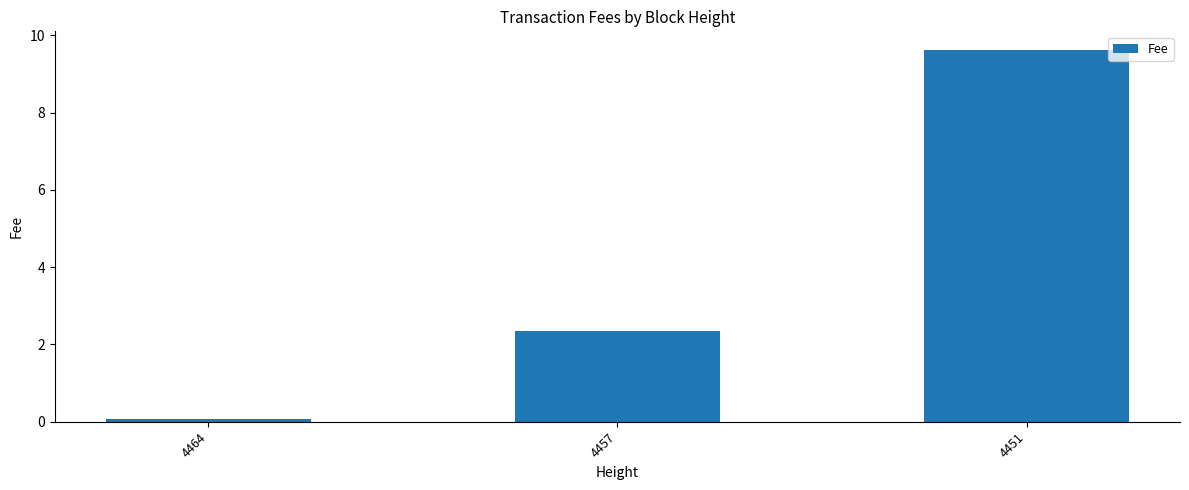

Reading left to right, what are all the values shown in this chart?

0.1	2.3	9.6